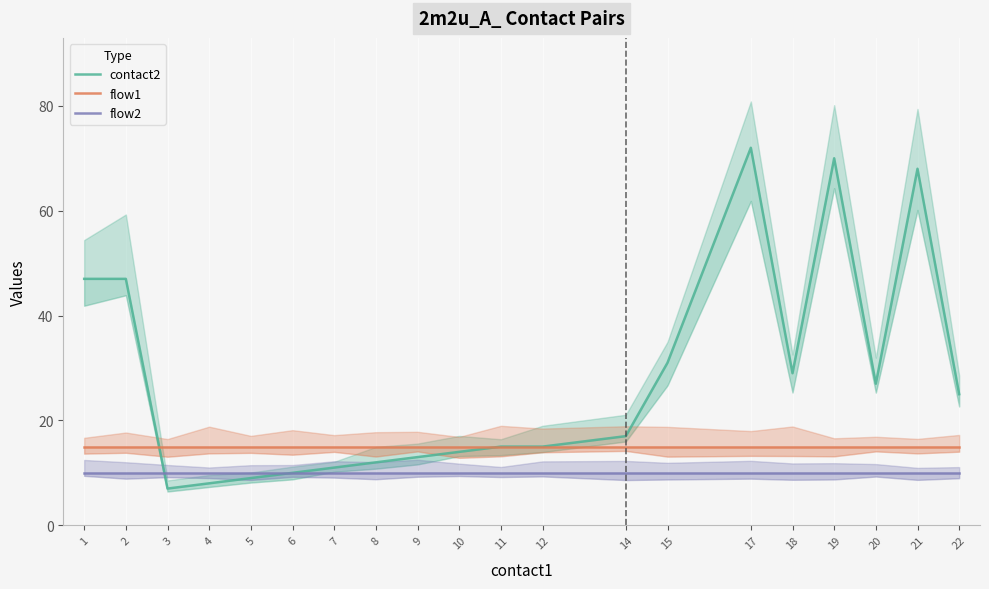

How many series are shown in this chart?

3